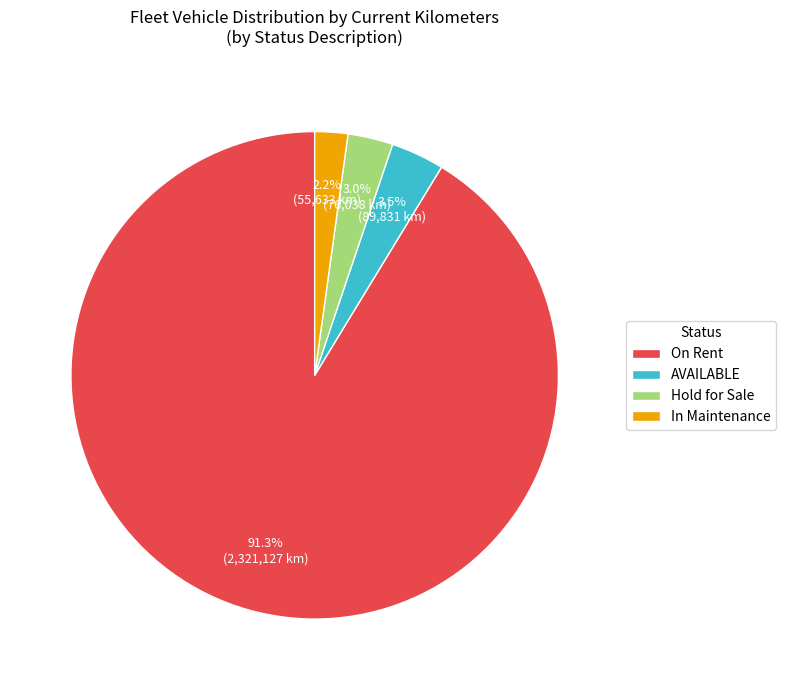

Does any single category account for the majority?

Yes